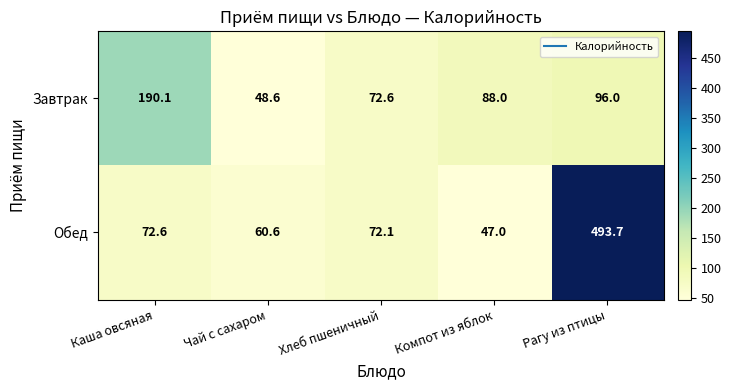

Which series has the widest spread of values?

Обед